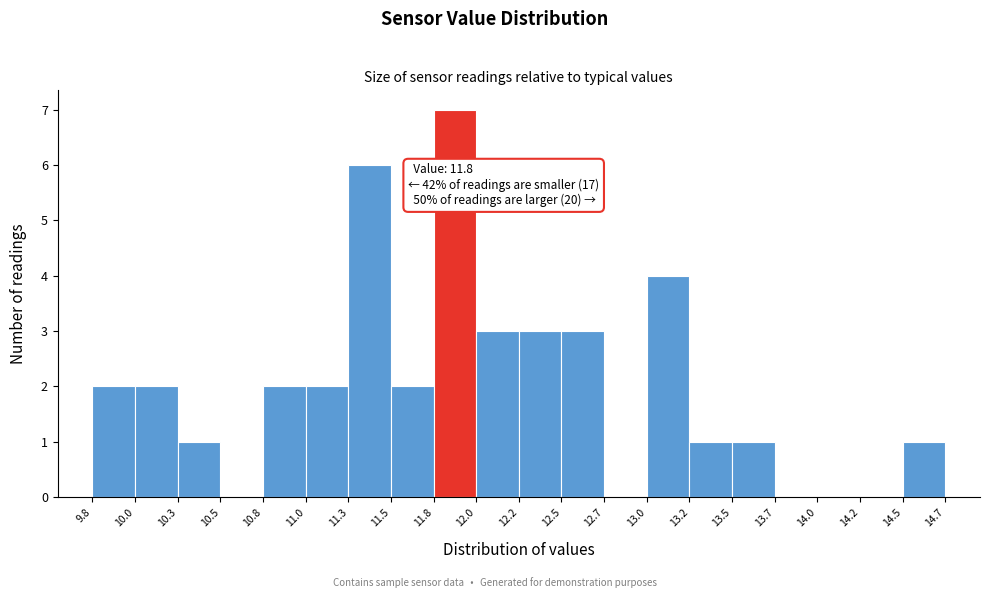

Which range on the x-axis has the tallest bar?

11.8 to 12.0